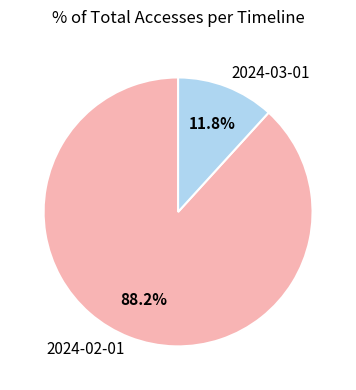

True or false: 2024-03-01 accounts for 12% of the total.

True